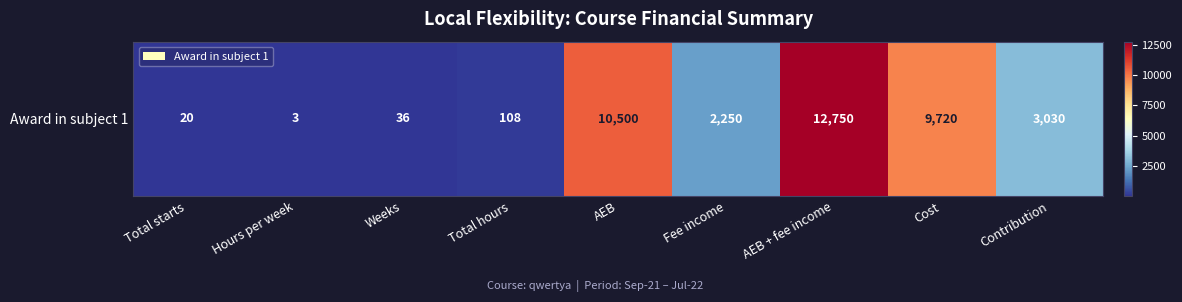

List the labels in order of value, largest first.

AEB + fee income, AEB, Cost, Contribution, Fee income, Total hours, Weeks, Total starts, Hours per week